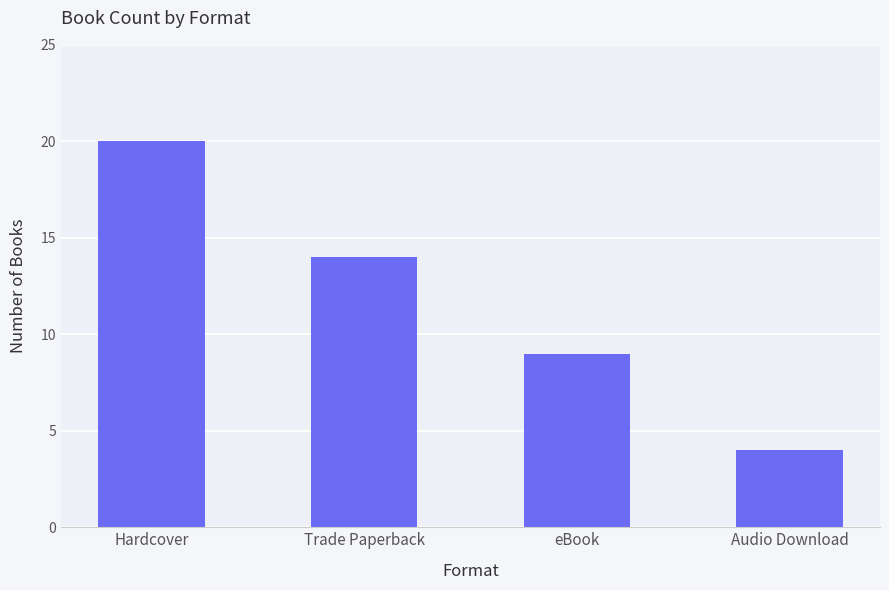

Count the number of data series in this chart.

1